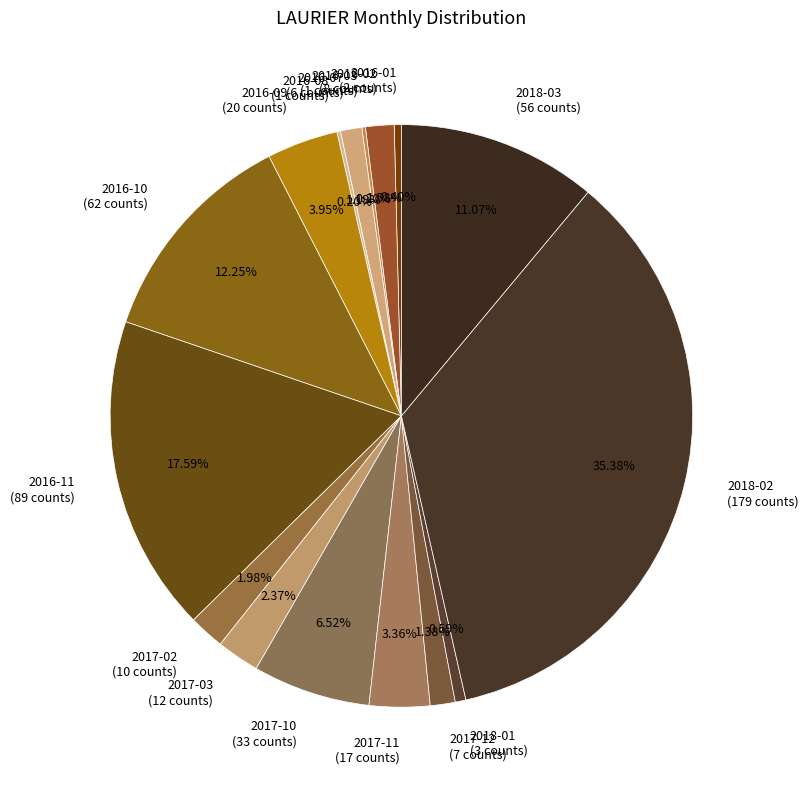

Combined, what portion of the pie is 2016-11 and 2016-02?

19.2%